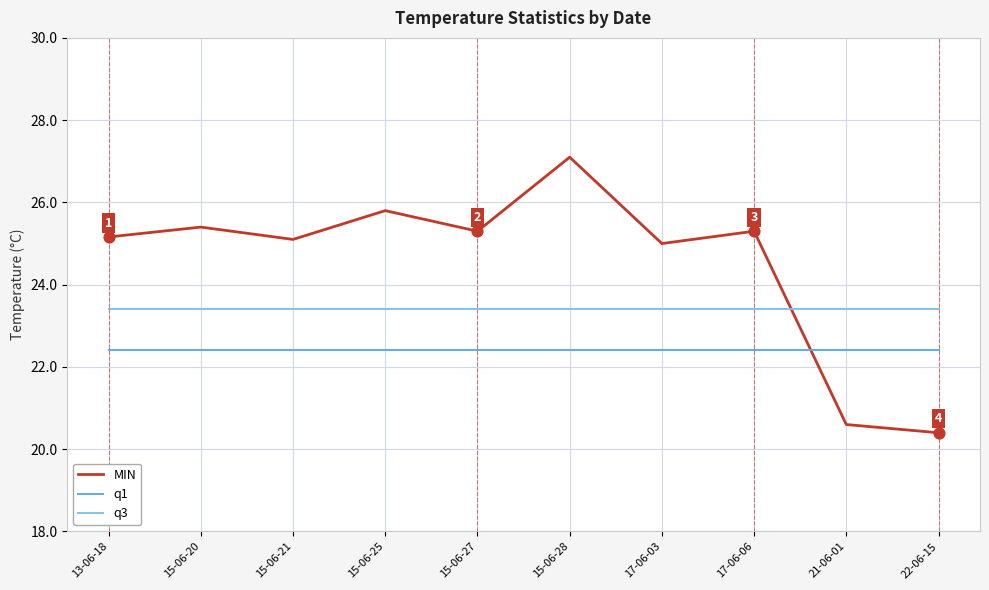

What is the difference between the highest and lowest values at 15-06-27?

2.9